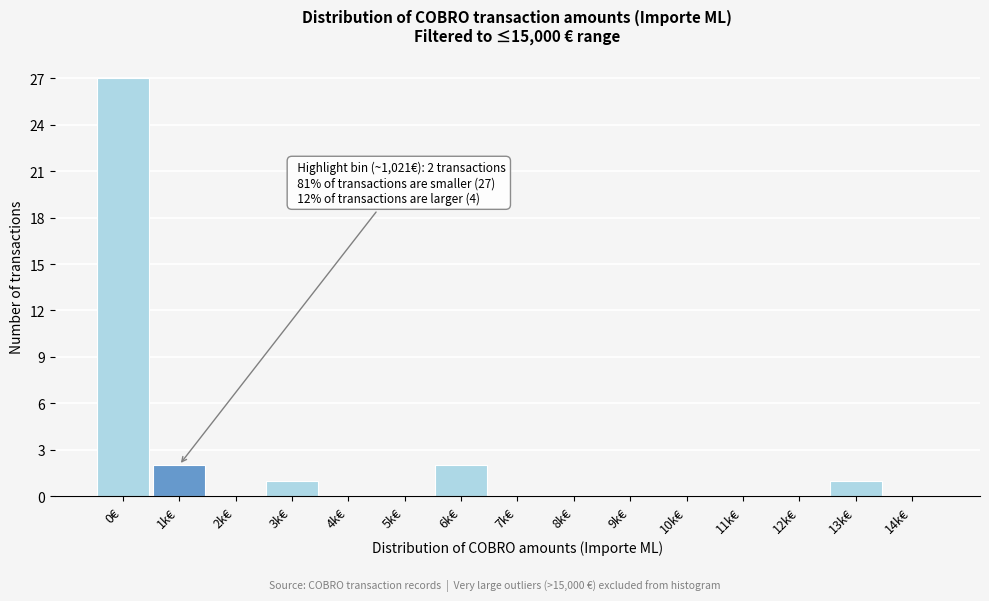

Reading left to right, extract all data points from this chart.

0€=27	1k€=2	2k€=0	3k€=1	4k€=0	5k€=0	6k€=2	7k€=0	8k€=0	9k€=0	10k€=0	11k€=0	12k€=0	13k€=1	14k€=0